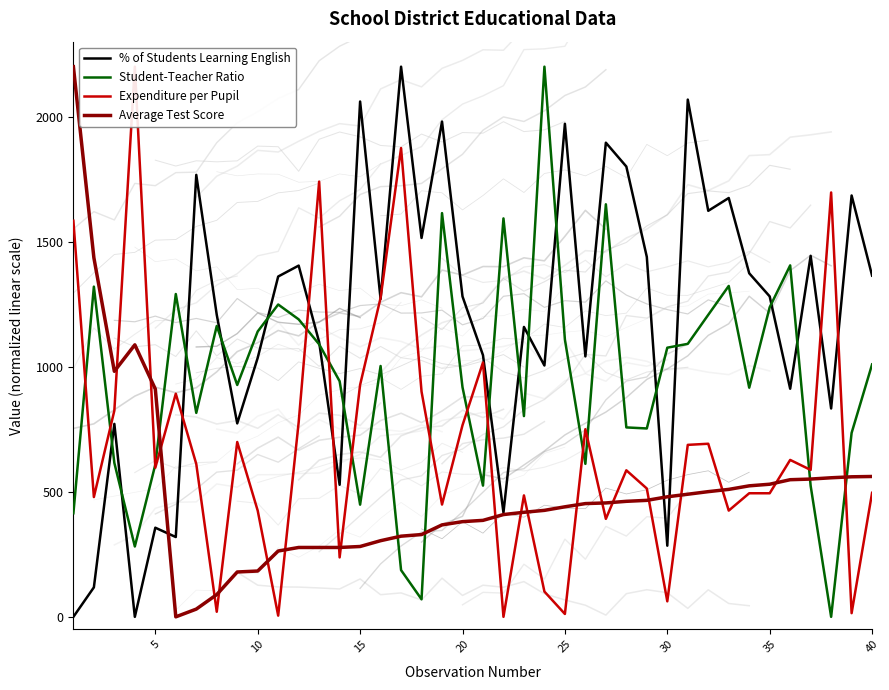

How many lines are shown in the chart?

4